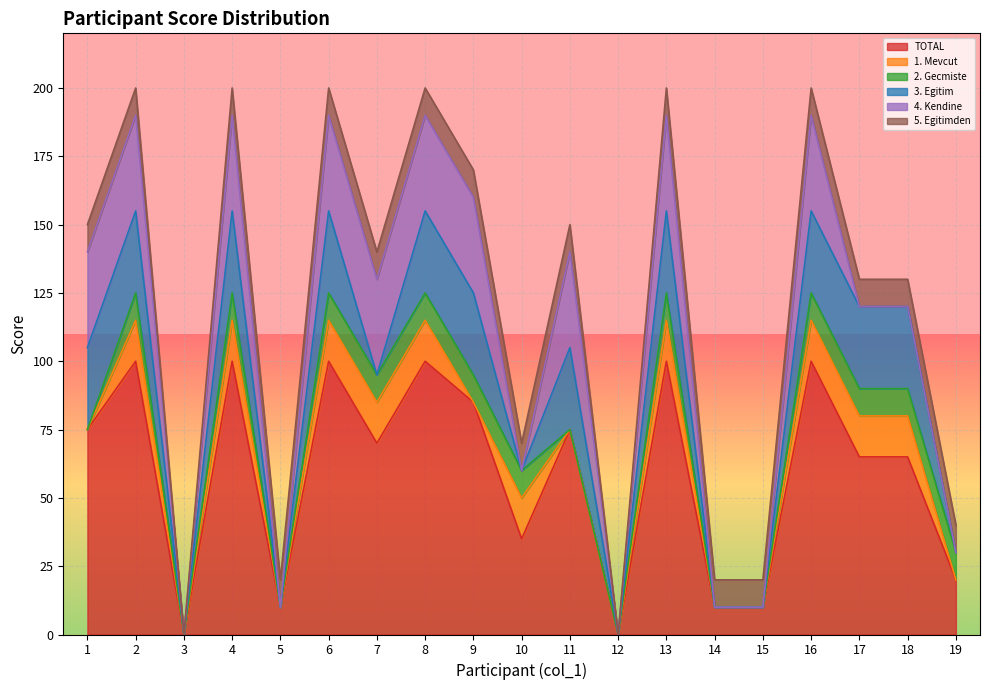

The value of 4. Kendine at 7 is 23. True or false?

False